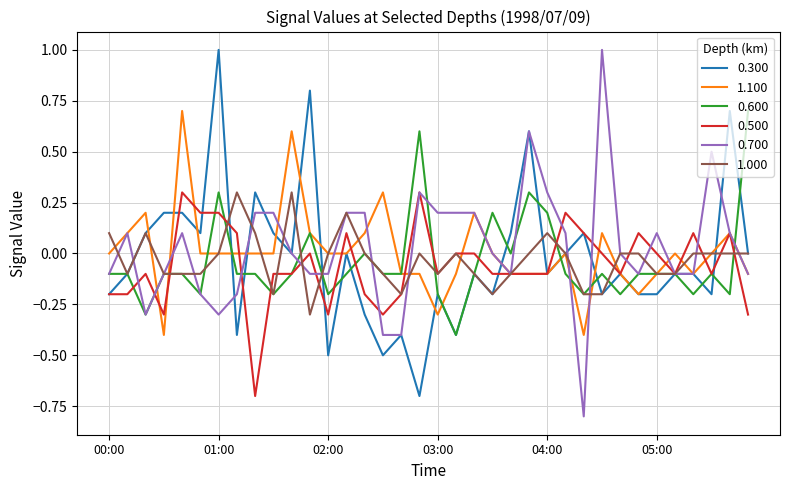

In 0.500, how many points are lower than both neighbors (excluding endpoints)?

8